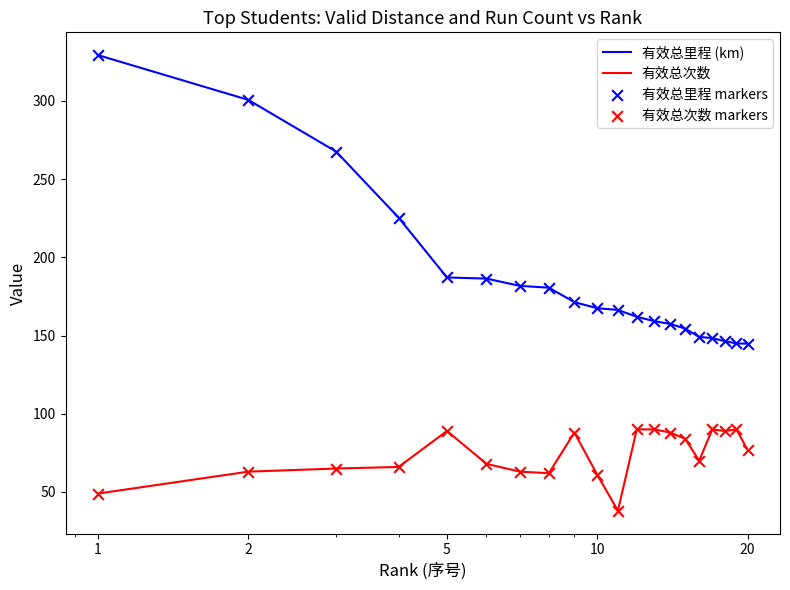

What is the difference between the maximum and minimum values in the 有效总次数 series?

52.0